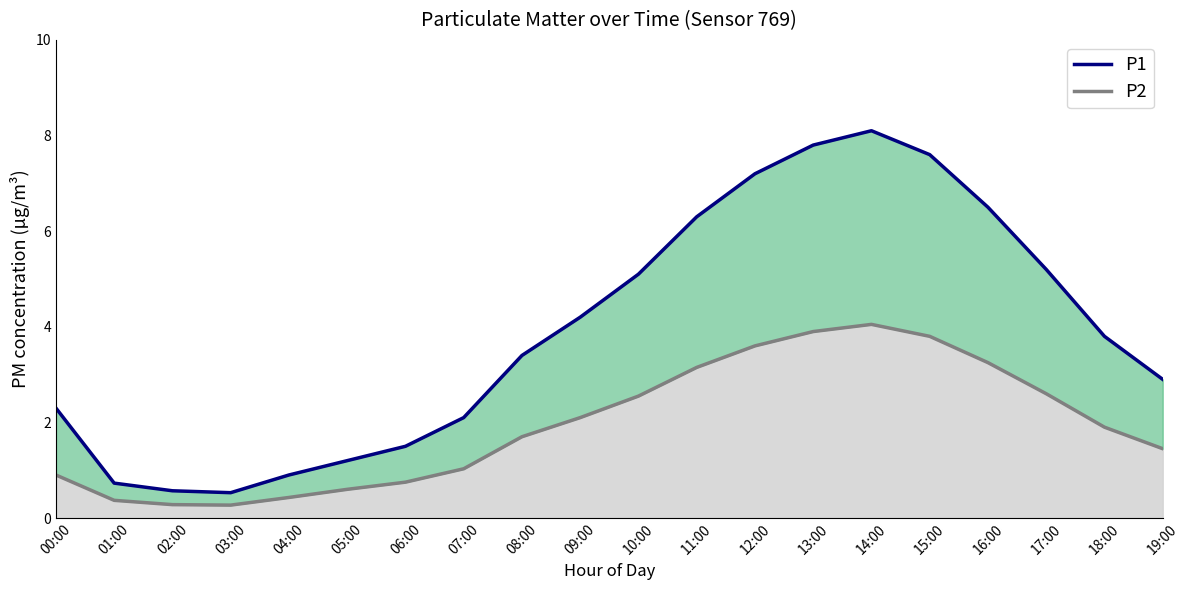

List the labels in order of value, smallest first.

03:00, 02:00, 01:00, 04:00, 05:00, 06:00, 07:00, 00:00, 19:00, 08:00, 18:00, 09:00, 10:00, 17:00, 11:00, 16:00, 12:00, 15:00, 13:00, 14:00